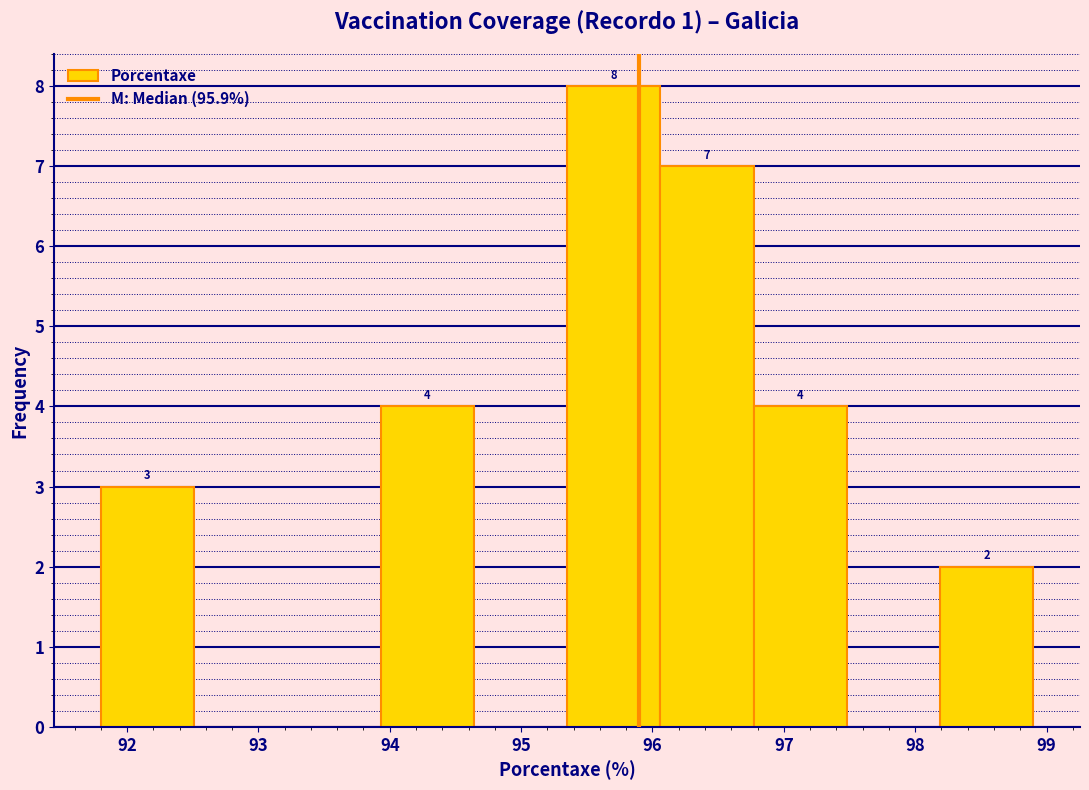

Over which range of the x-axis is the bar tallest?

95.35 to 96.06